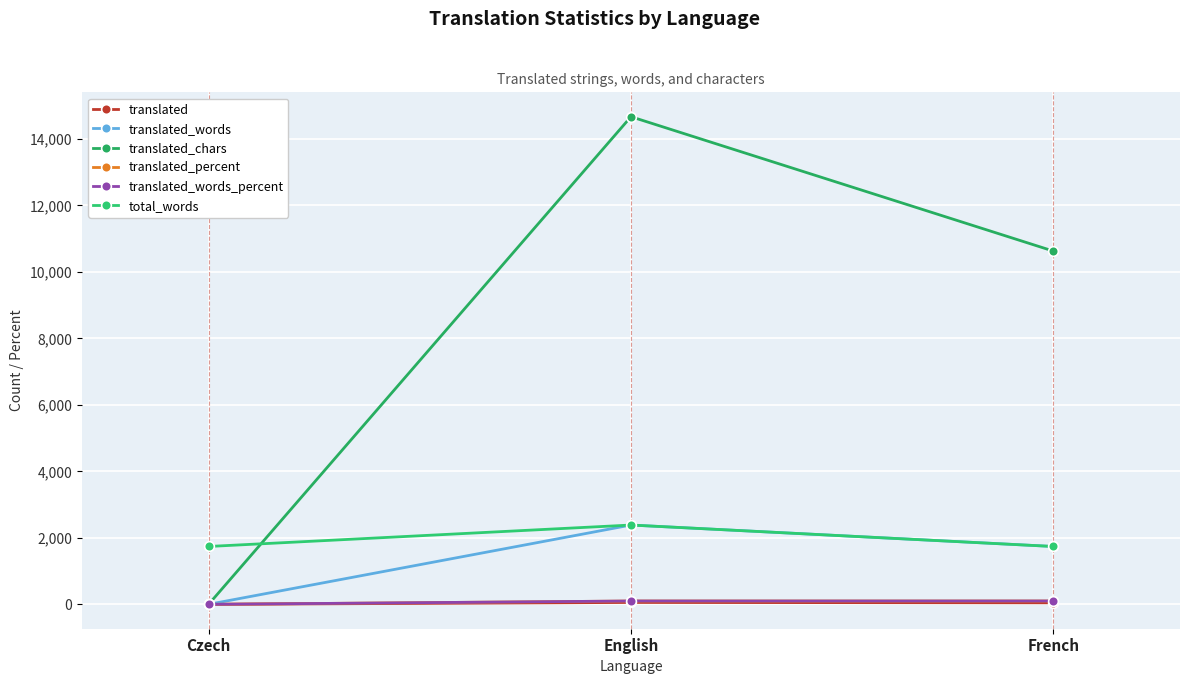

Which label corresponds to the smallest value in the chart?

Czech